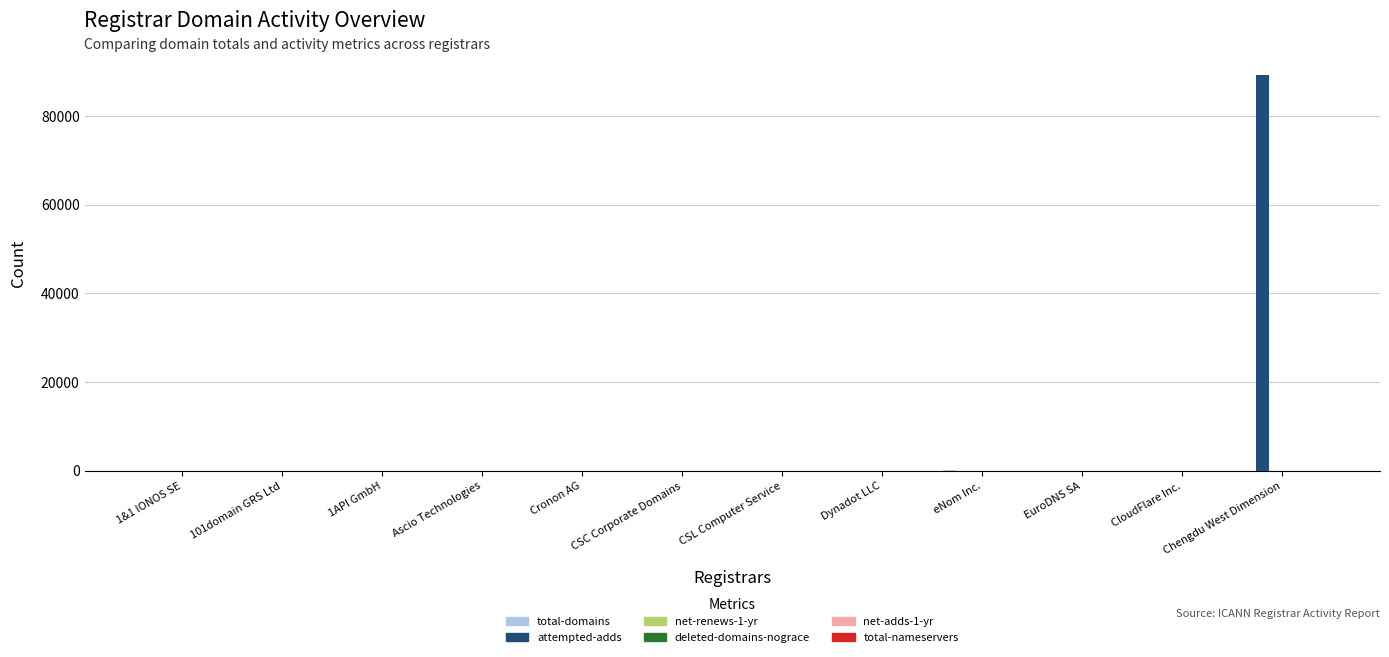

What is the sum of all attempted-adds values?

89359